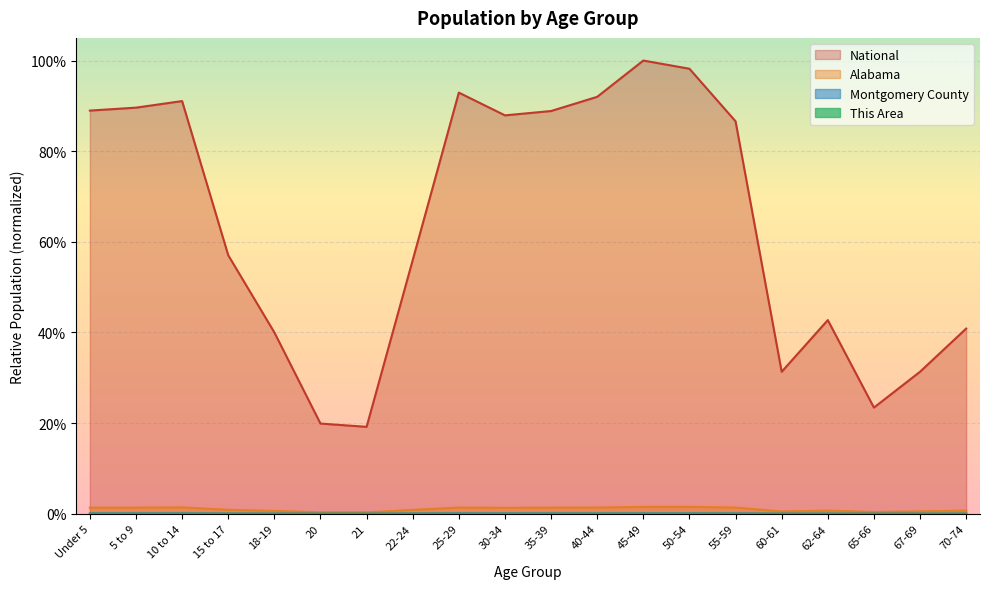

Which series has the widest spread of values?

National